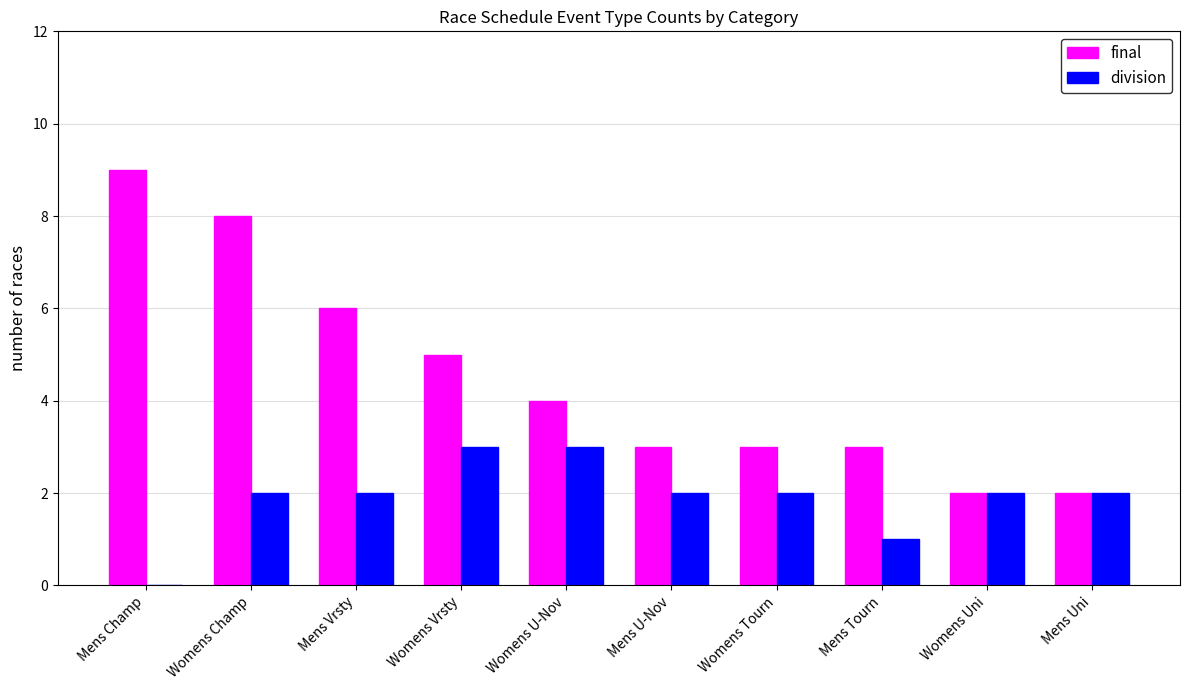

What is the sum of the final values at Womens Vrsty and Womens U-Nov?

9